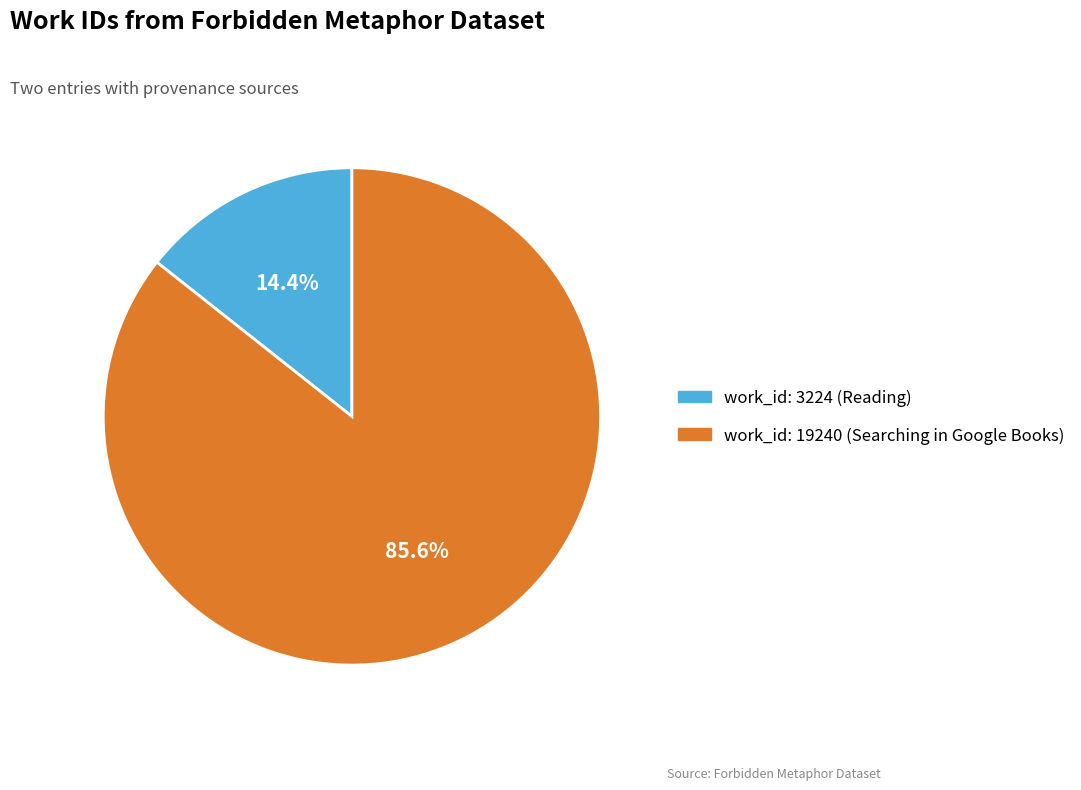

Which slice is the largest?

work_id: 19240 (Searching in Google Books)